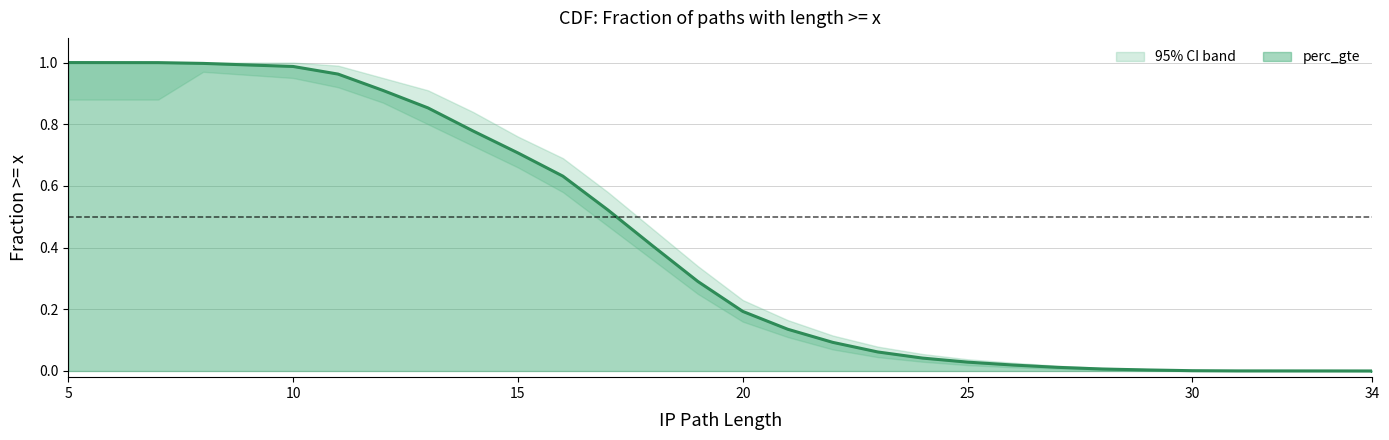

At which category is the sum across all series the highest?

8